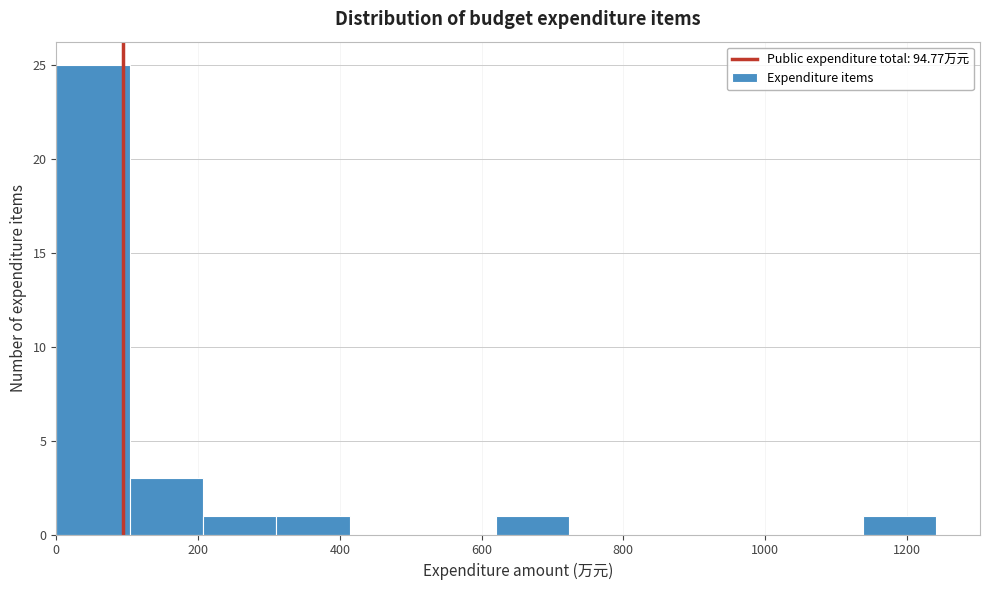

Reading left to right, transcribe this chart: for each bar, give the range it covers on the x-axis and its height. Neither the bar edges nor the heights are printed on the chart, so give them approximately, as read against the axes.

0 to 100: 25
100 to 200: 3
200 to 320: 1
320 to 420: 1
420 to 520: 0
520 to 620: 0
620 to 720: 1
720 to 820: 0
820 to 940: 0
940 to 1040: 0
1040 to 1140: 0
1140 to 1240: 1